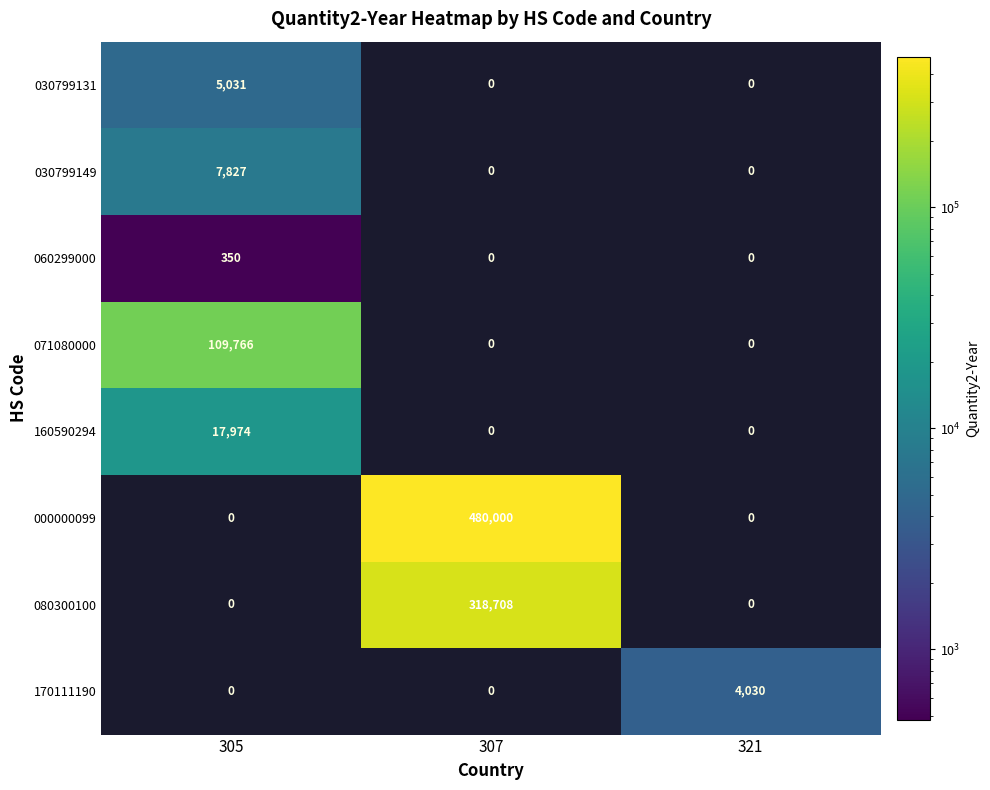

The 030799131 series shows 0 at 321. True or false?

True